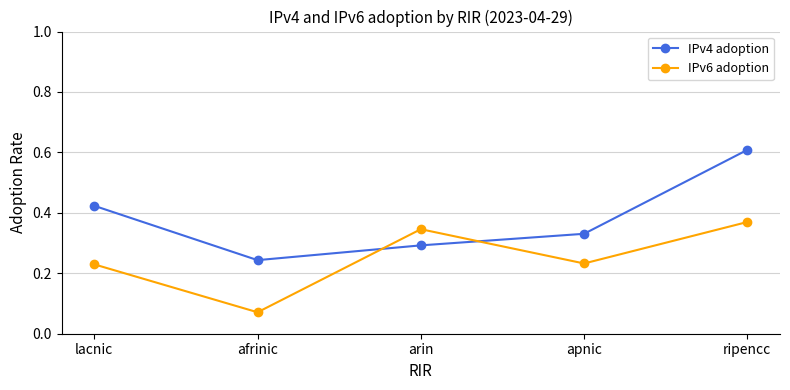

At which category does IPv4 adoption reach its first local valley?

afrinic